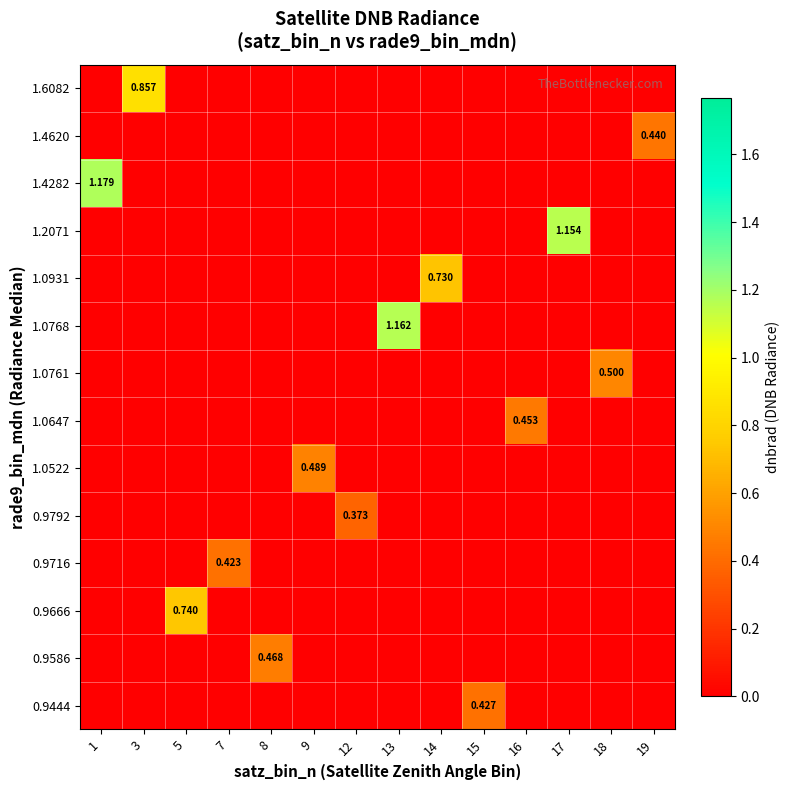

At how many categories does at least one series exceed 0?

14